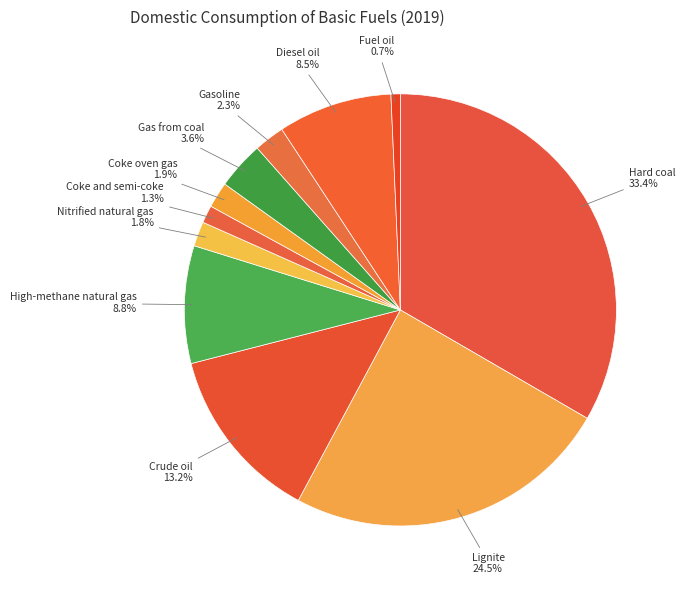

Between Gas from coal and Coke oven gas, which is larger?

Gas from coal